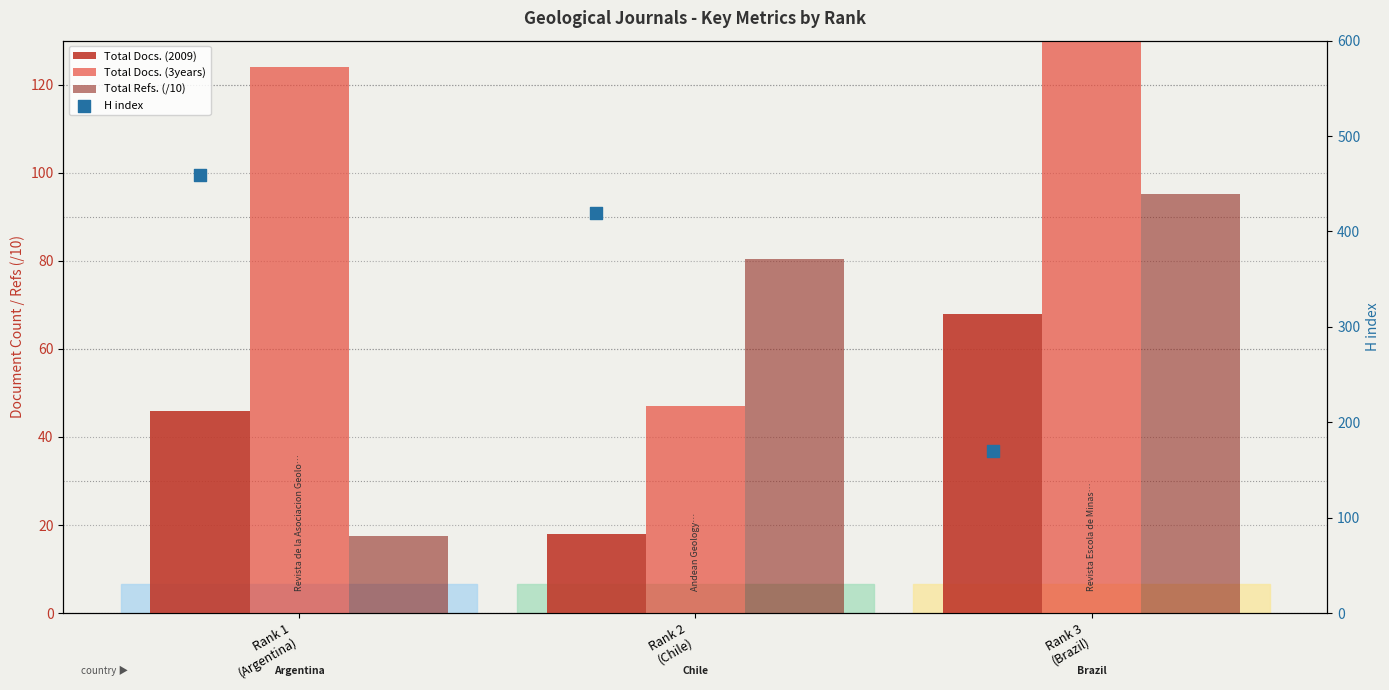

At how many categories does at least one series exceed 312?

2